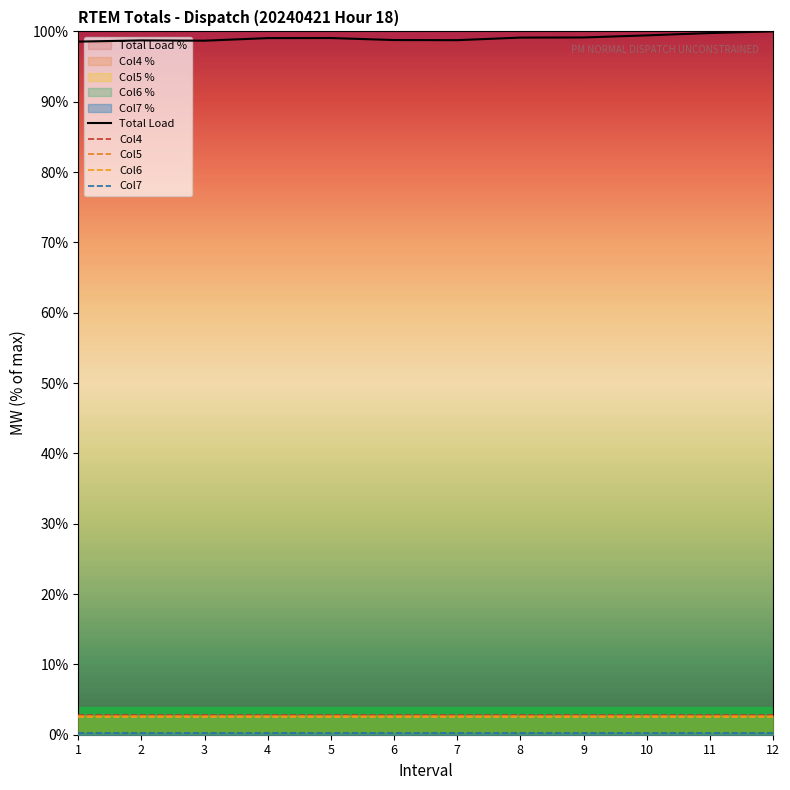

What is the average value of the Col7 series?

0.2